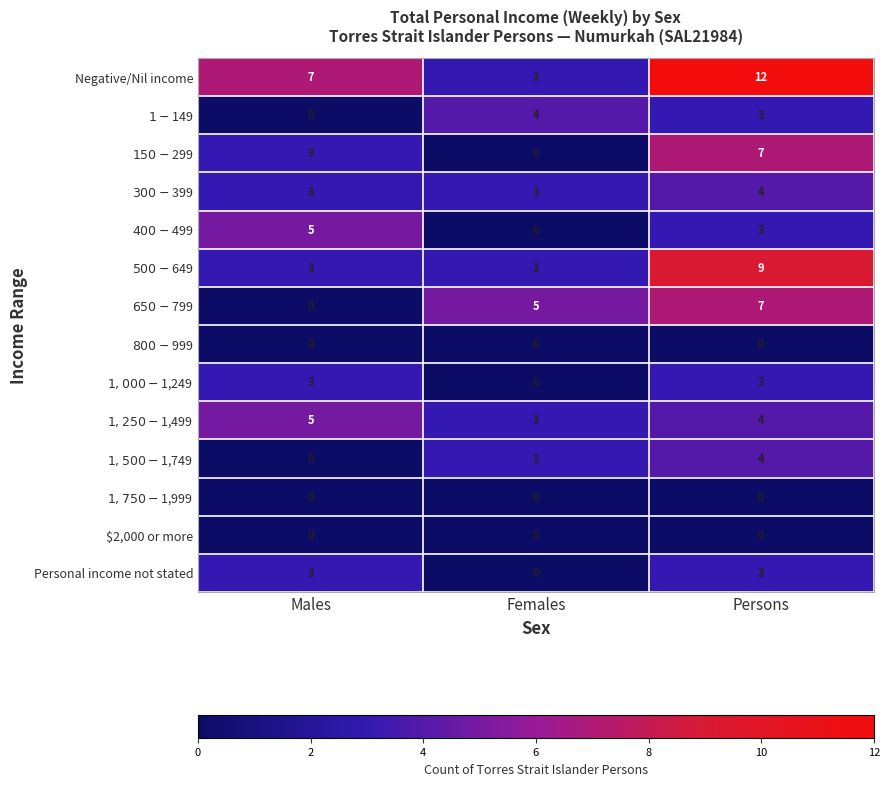

True or false: Negative/Nil income has a value of 3 at Females.

True